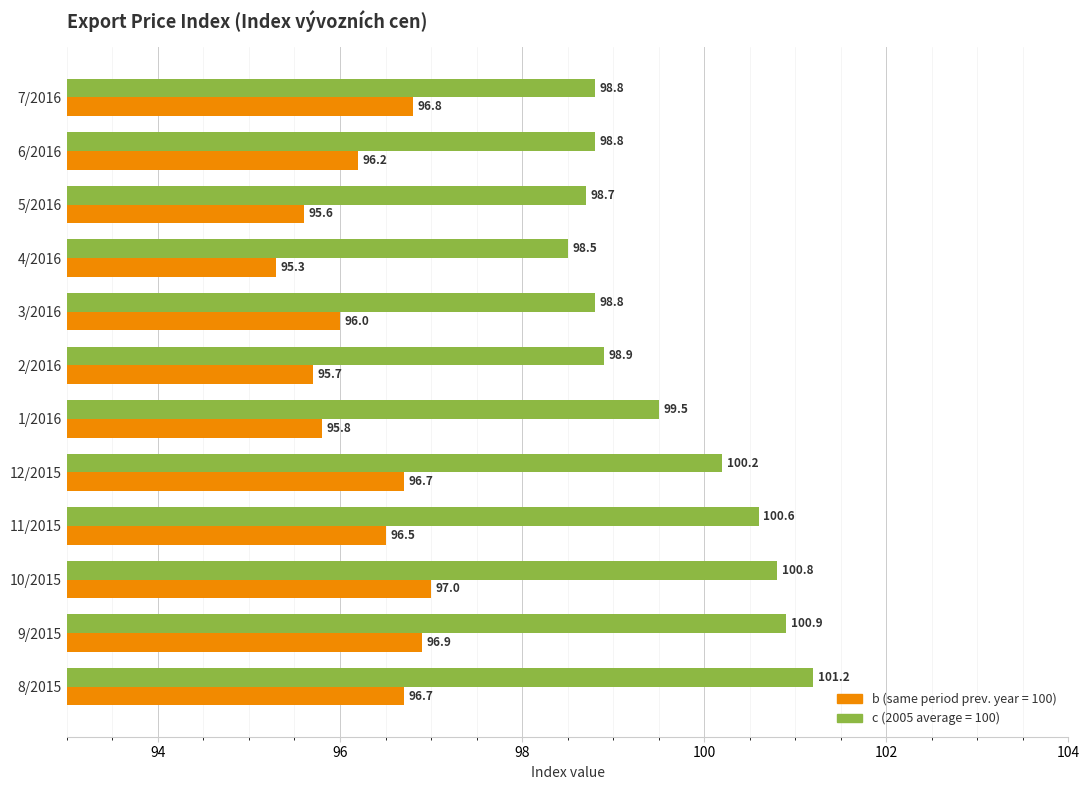

Which series has the widest spread of values?

c (2005 average = 100)